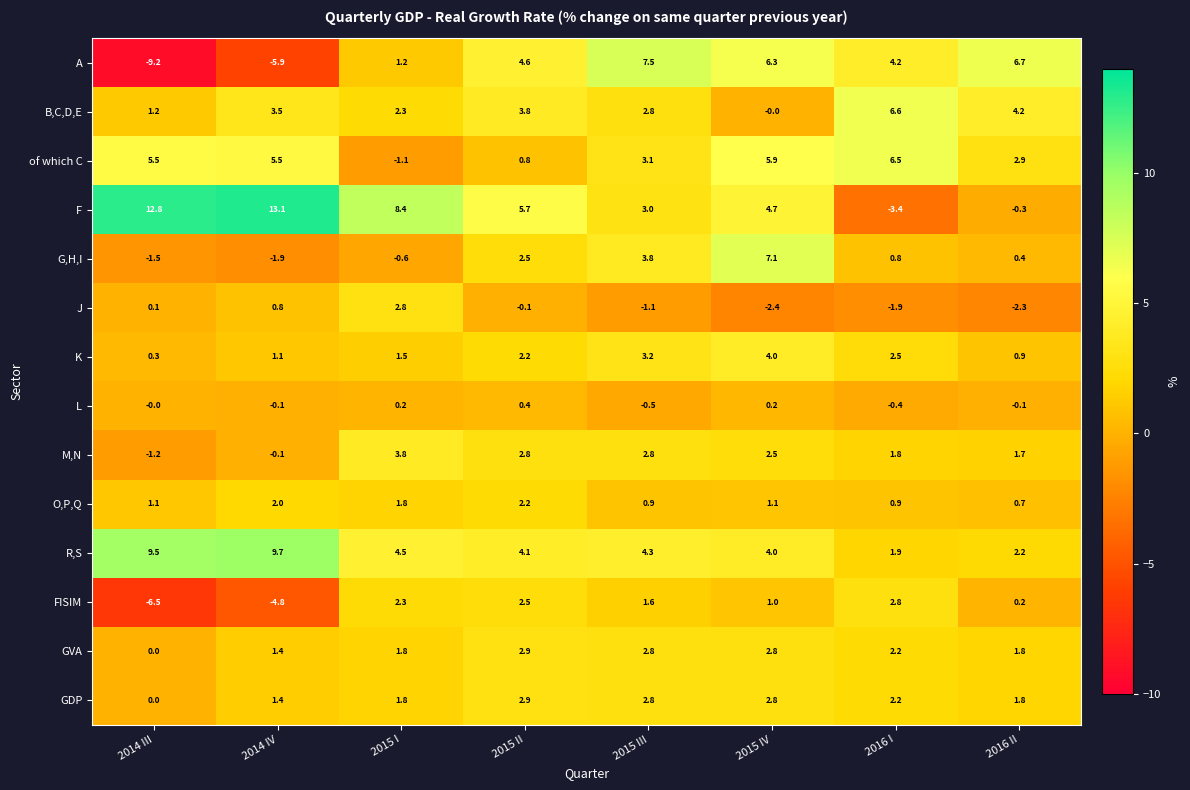

Where is GVA nearest to the value 1?

2014 IV